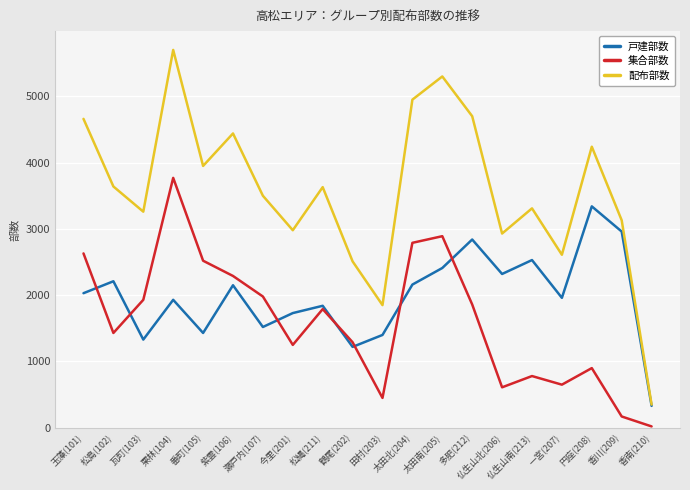

Where is 戸建部数 nearest to the value 1835?

松縄(211)